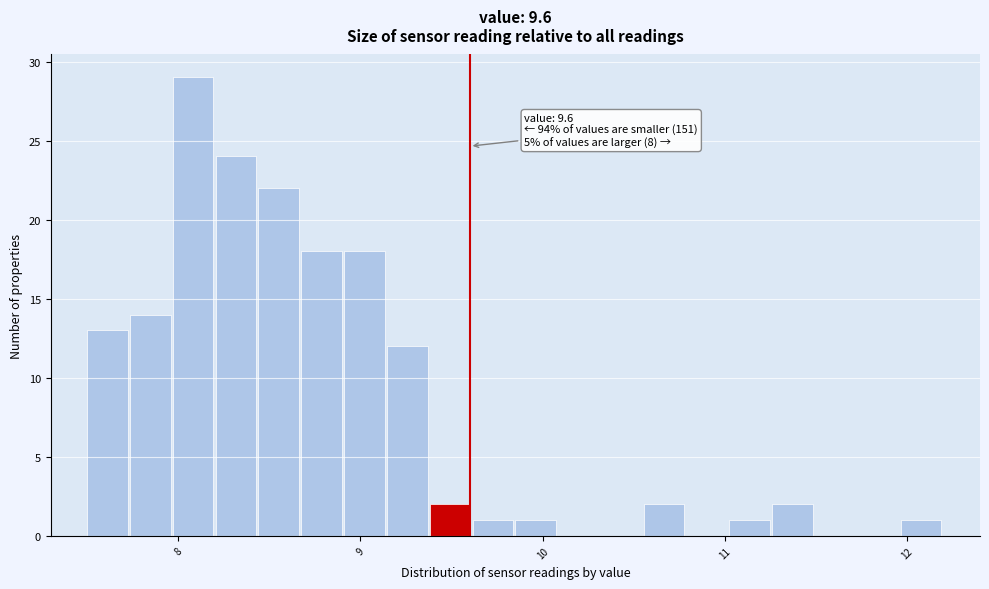

Read against the x-axis, roughly where is the centre of the tallest bar?

8.1